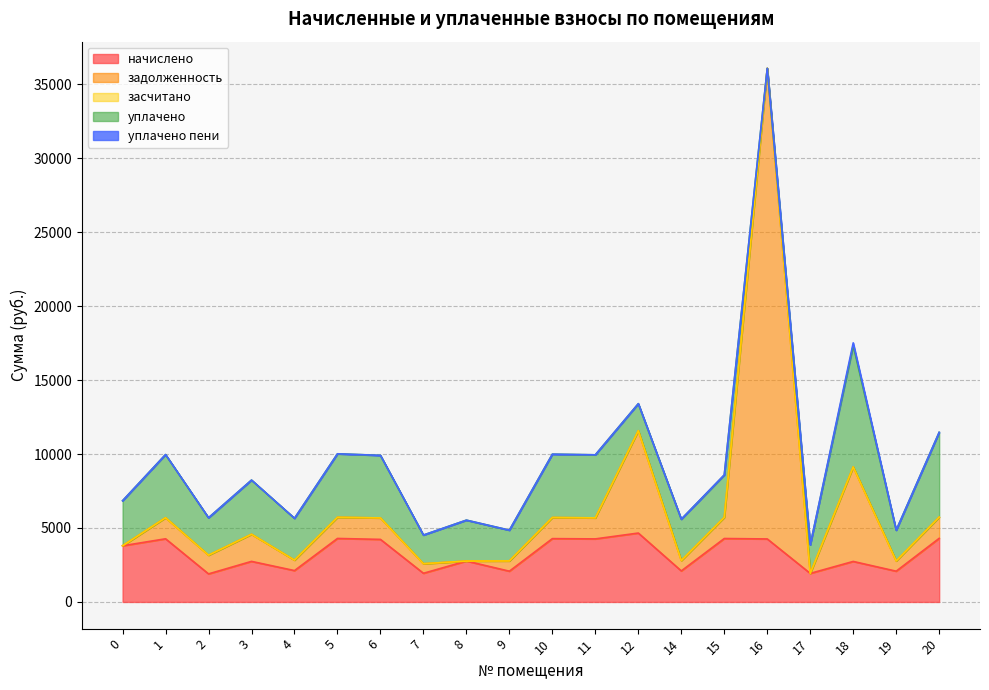

Reading right to left, extract all data points from this chart.

начислено: 4299.8	2079.1	2738.6	1930.1	4258.8	4288.6	2097.8	4657.5	4262.6	4281.2	2079.1	2764.7	1937.5	4229.0	4292.3	2120.1	2742.3	1896.5	4270.0	3796.8
задолженность: 1433.3	693.0	6390.1	0.0	31814.3	1429.5	699.2	6919.8	1420.8	1427.1	693.0	0.0	645.8	1450.9	1430.8	706.7	1832.8	1264.4	1423.3	0.0
засчитано: 0.0	0.0	0.0	0.0	0.0	0.0	0.0	0.0	0.0	0.0	0.0	0.0	0.0	0.0	0.0	0.0	0.0	0.0	0.0	0.0
уплачено: 5733.1	2079.1	8215.8	1930.1	0.0	2859.1	2797.0	1825.7	4262.6	4281.2	2079.1	2764.7	1937.5	4229.0	4292.3	2826.8	3661.0	2528.7	4270.0	3046.6
уплачено пени: 0.0	0.0	171.4	0.0	0.0	15.2	0.0	0.0	0.0	0.0	0.0	0.0	0.0	0.0	0.0	0.0	2.0	0.0	0.0	0.0